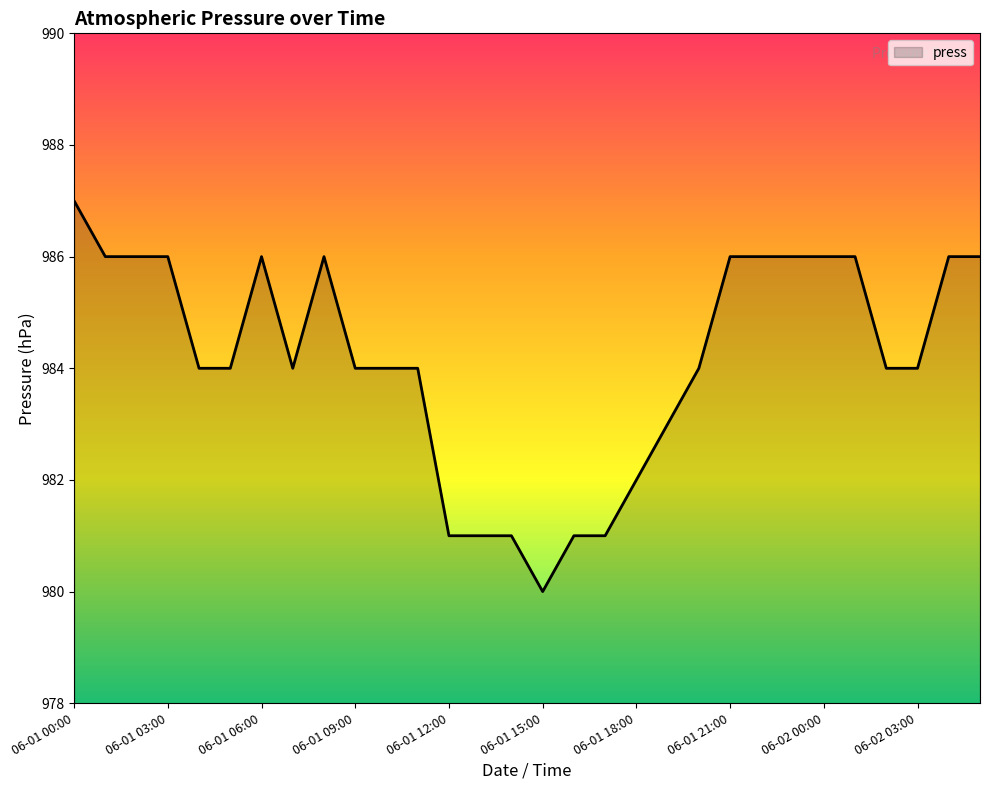

What is the maximum value shown in the chart?

987